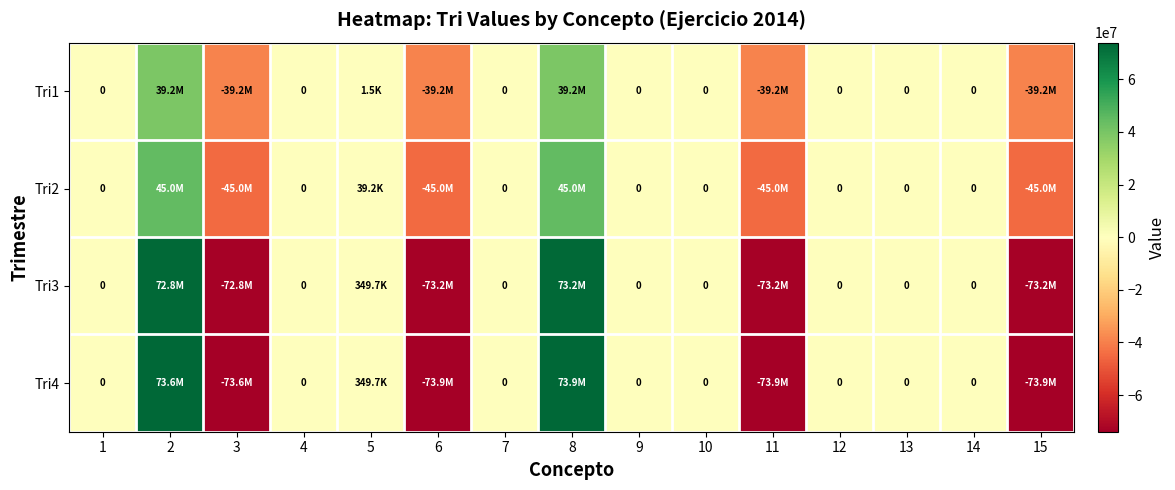

Between 5 and 12, which is larger?

5